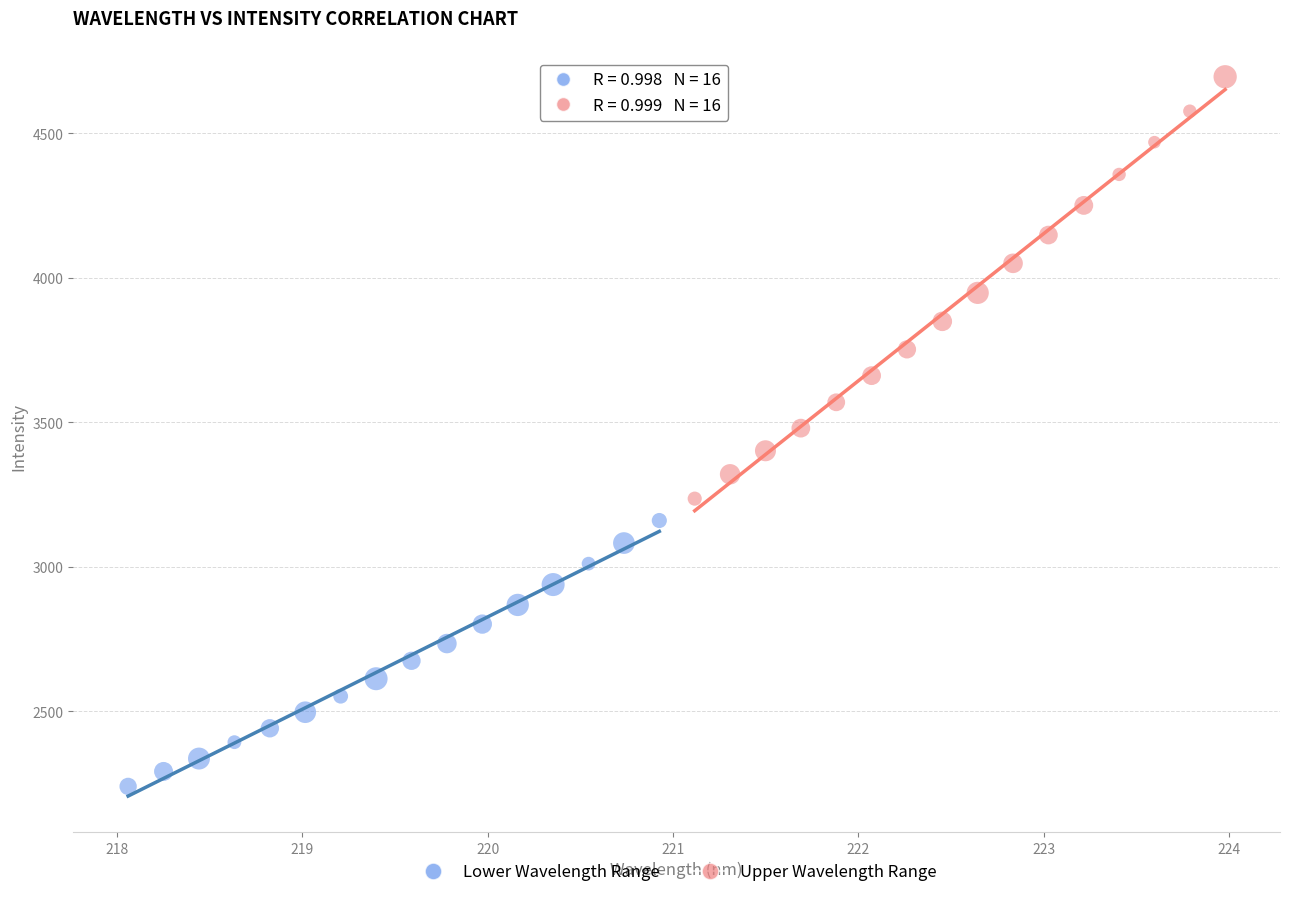

Which series has the largest Y range (max minus min)?

Upper Wavelength Range